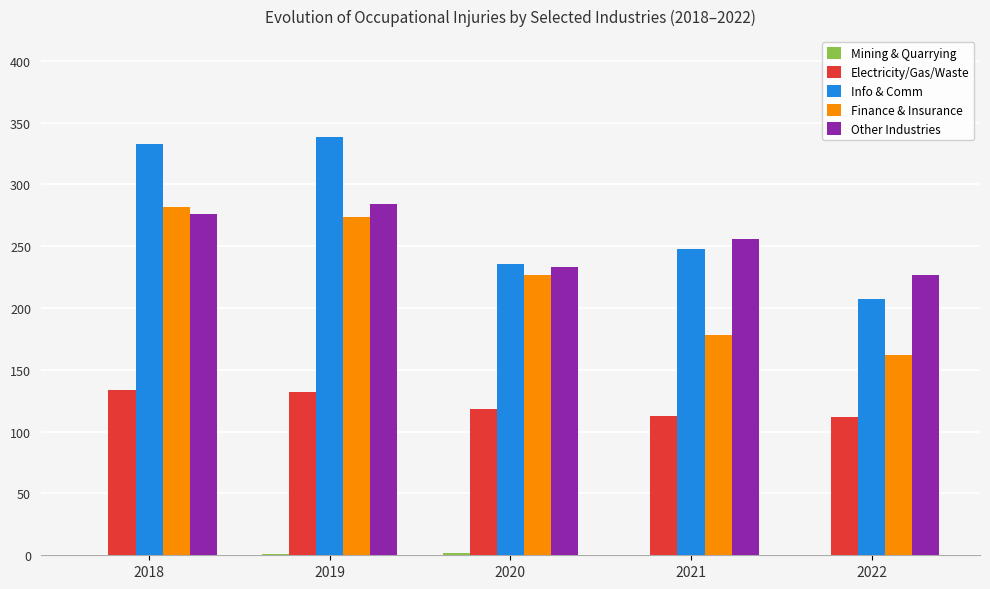

What is the maximum value shown in the chart?

338